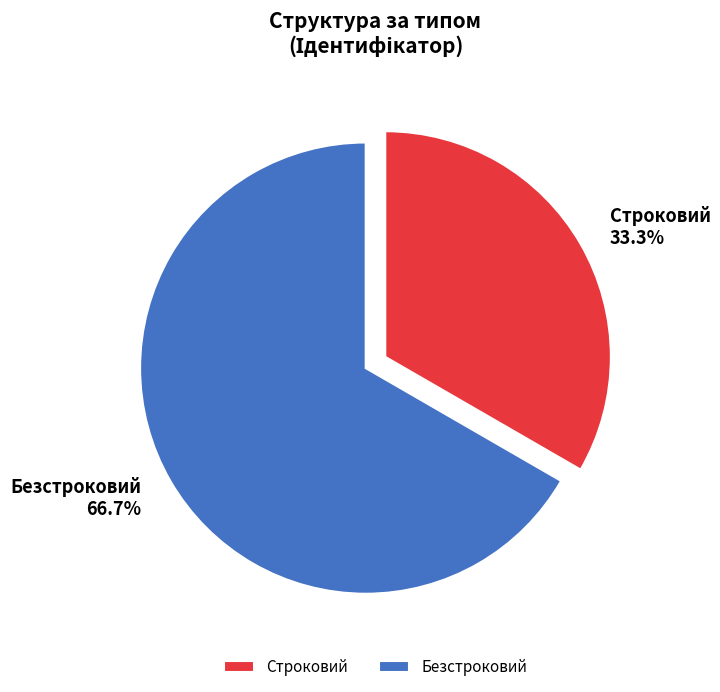

What percentage do Безстроковий and Строковий together represent?

100.0%